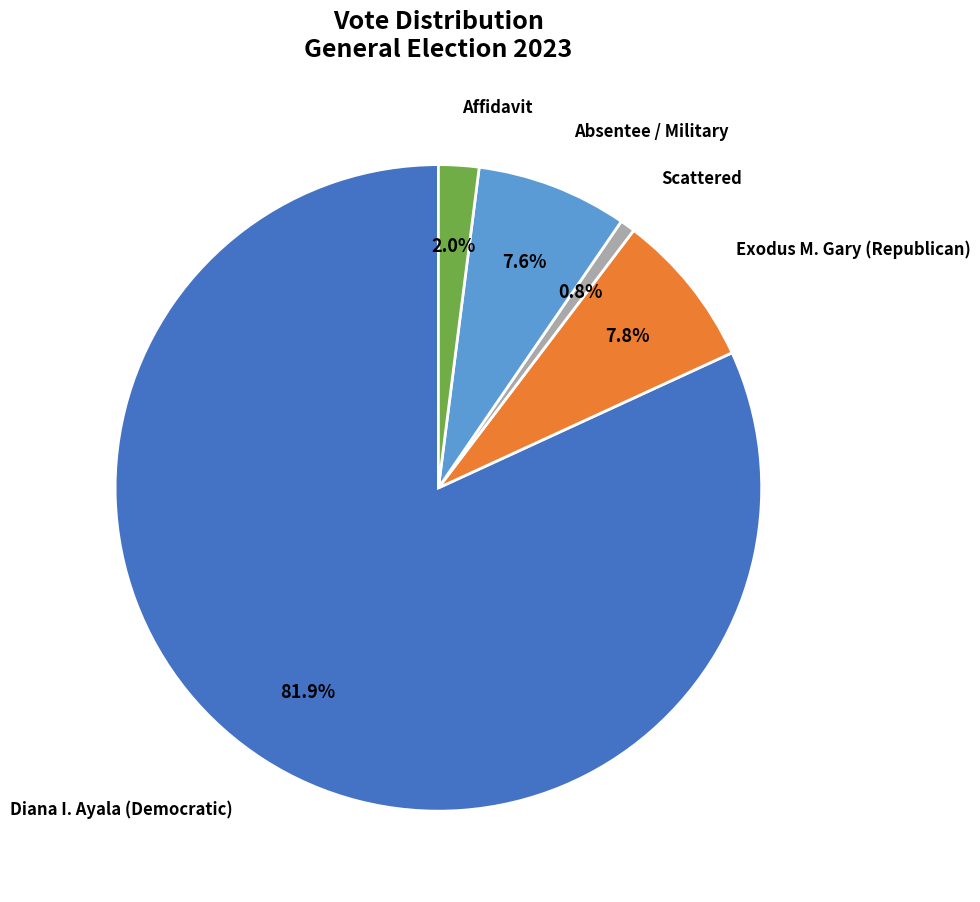

Does any single category account for the majority?

Yes